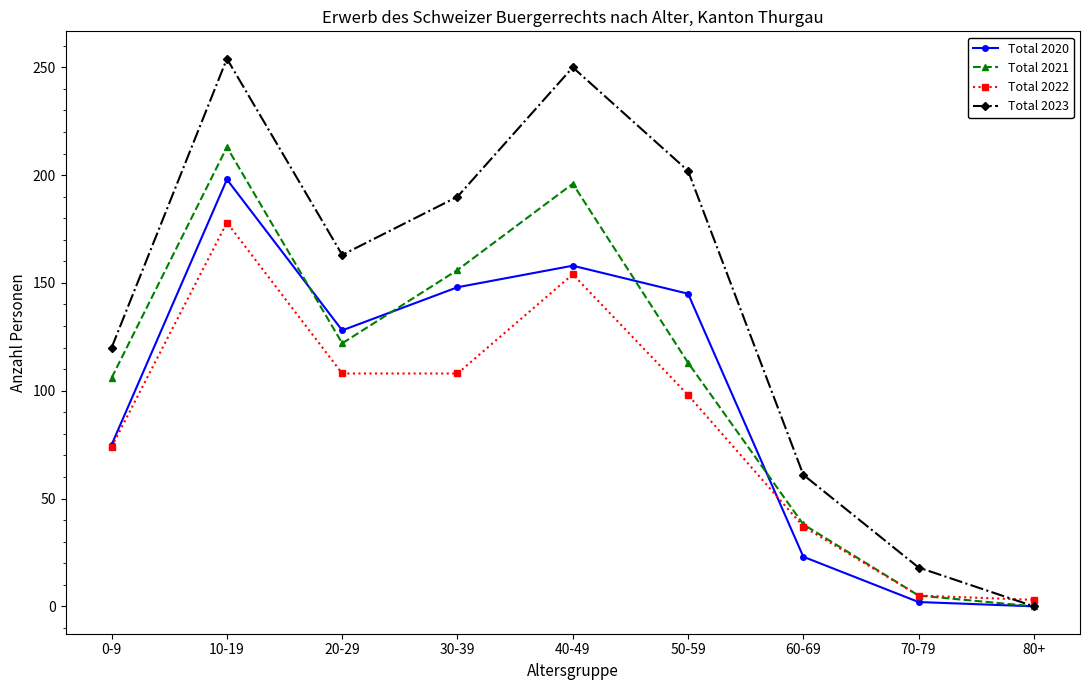

Between 20-29 and 60-69, which series saw the biggest shift?

Total 2020